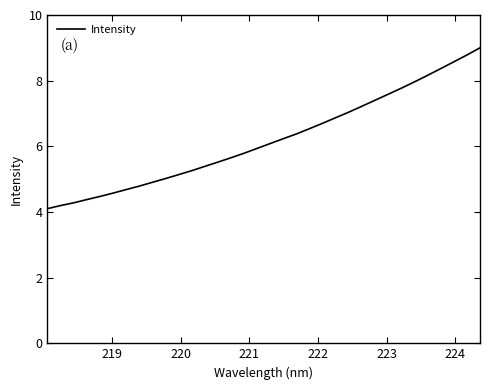

What is the maximum value shown in the chart?

9.0